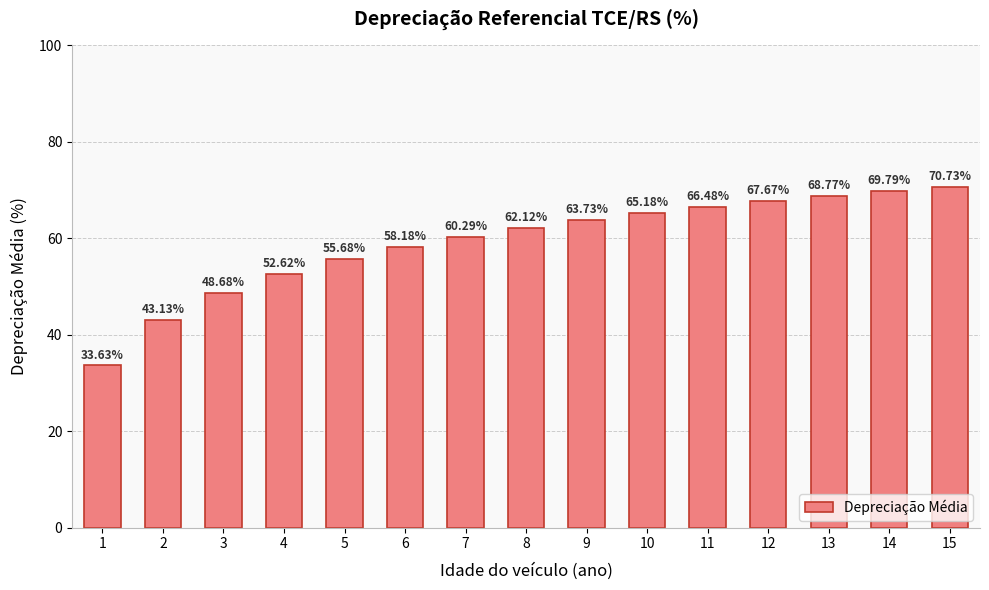

What is the change in value from 3 to 13?

+20.1